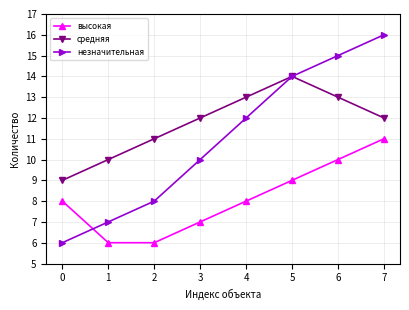

Reading left to right, transcribe all the data shown in this chart.

высокая: 8	6	6	7	8	9	10	11
средняя: 9	10	11	12	13	14	13	12
незначительная: 6	7	8	10	12	14	15	16